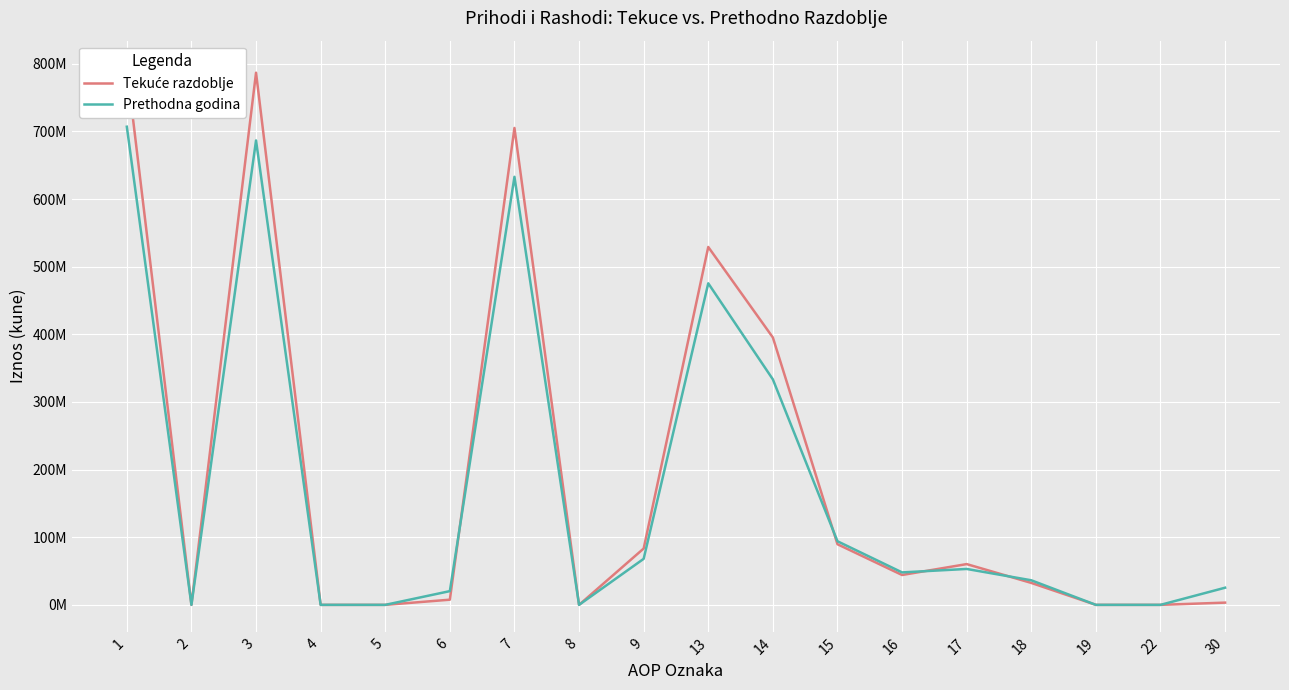

True or false: Prethodna godina has more than 2 points higher than both neighbors.

True